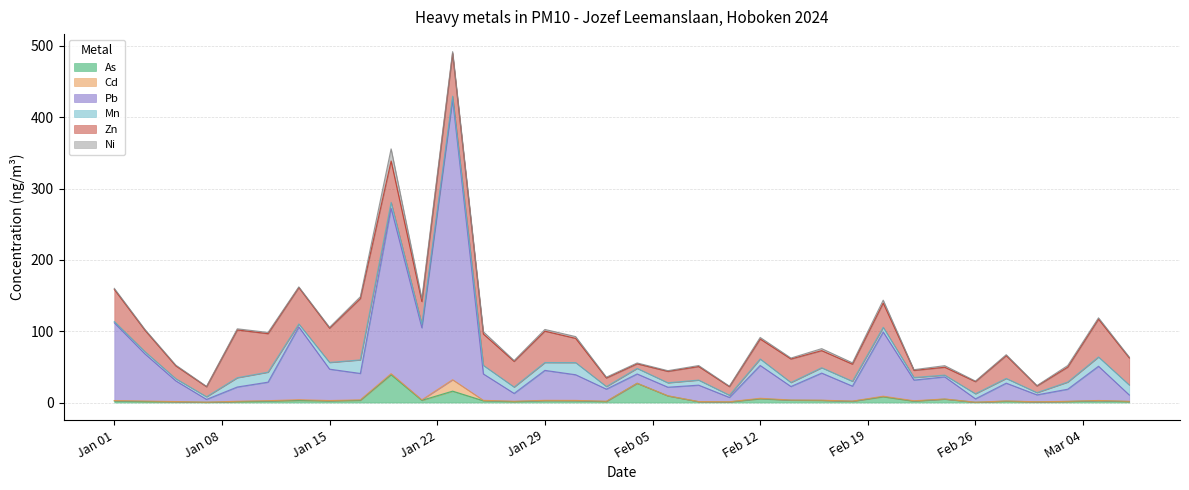

How many intersections are there between Pb and Mn?

3